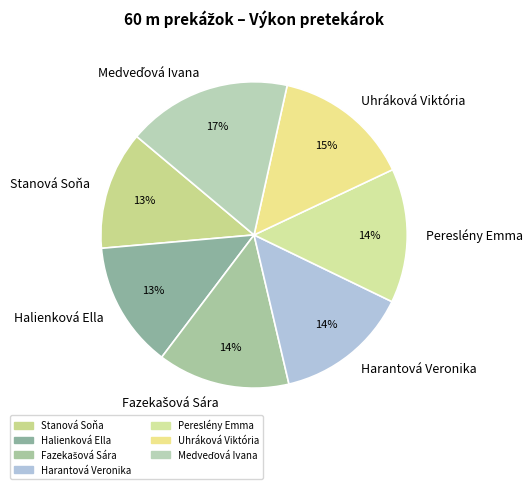

The Stanová Soňa slice represents 13% of the pie. True or false?

True